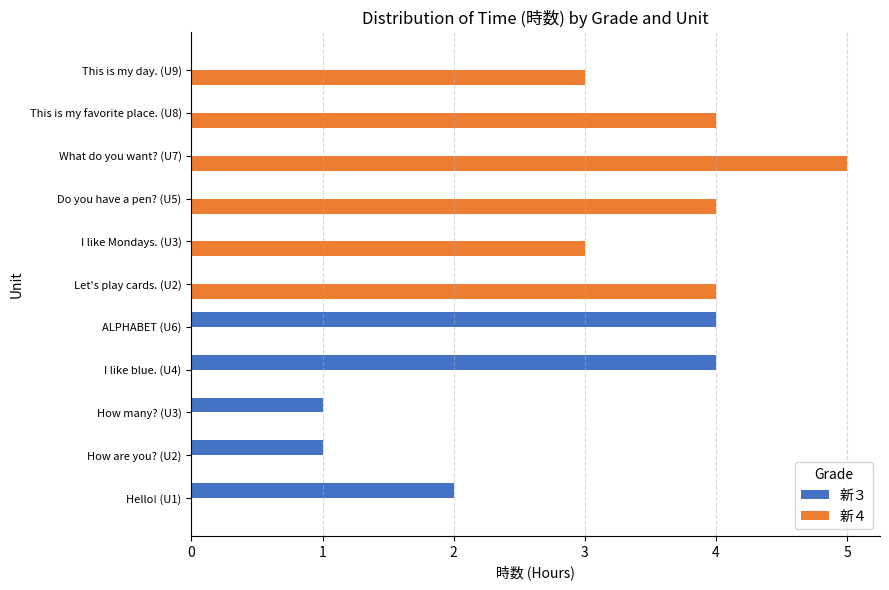

True or false: 新３ has a value of 5 at I like blue. (U4).

False